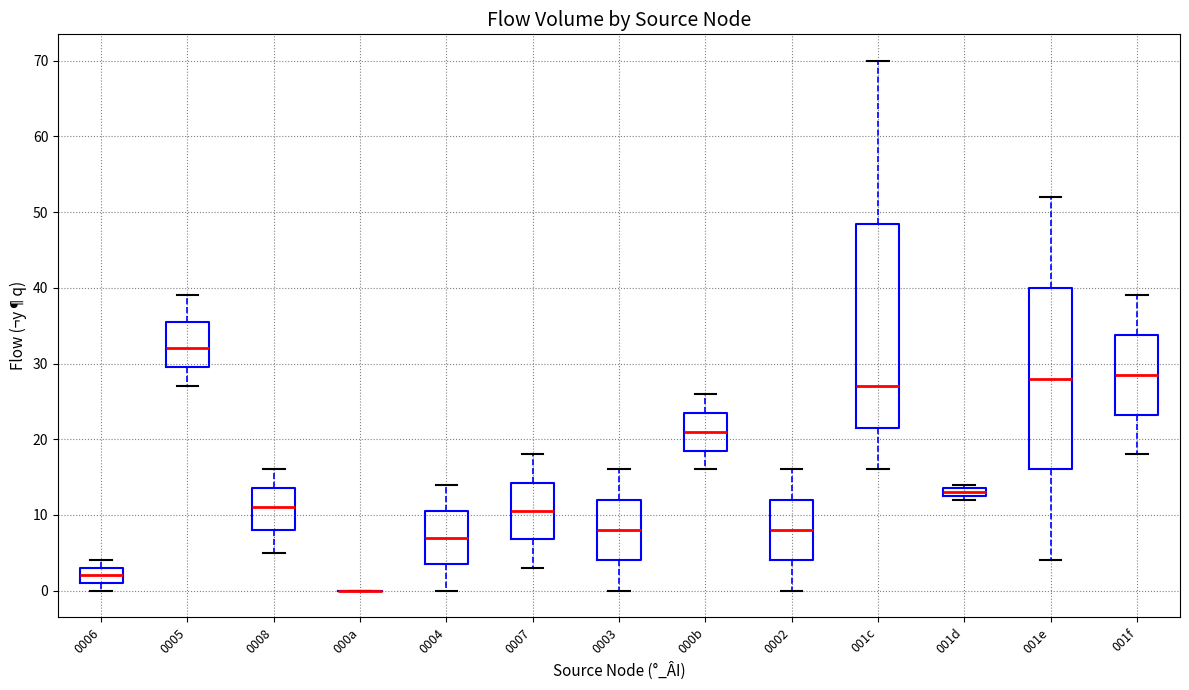

Where does the upper whisker of the box for 0002 end on the y-axis? The values are not printed on the chart, so give them approximately, as read against the axis.

16